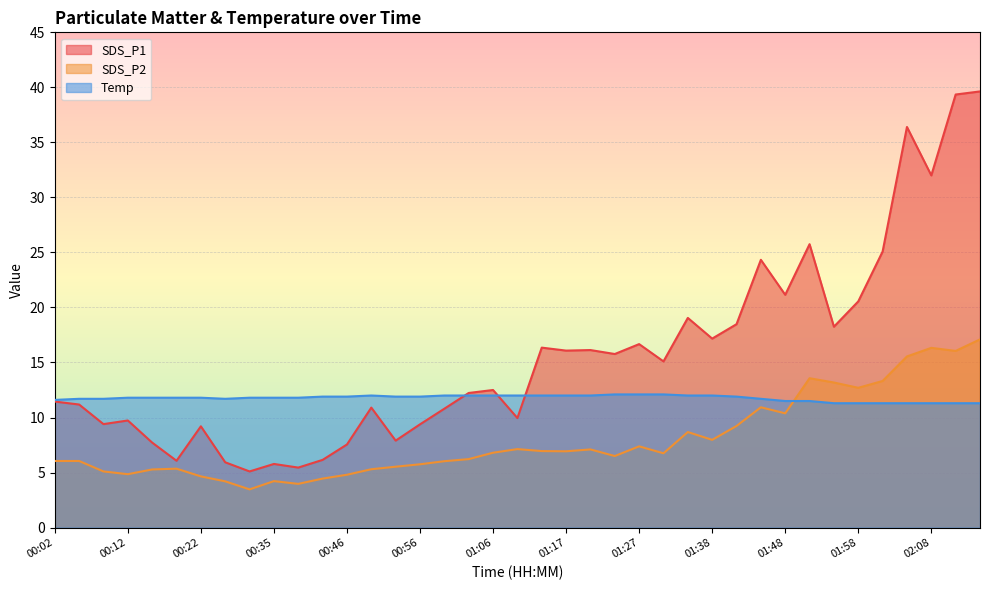

What is the difference between the maximum and minimum values in the SDS_P2 series?

13.6